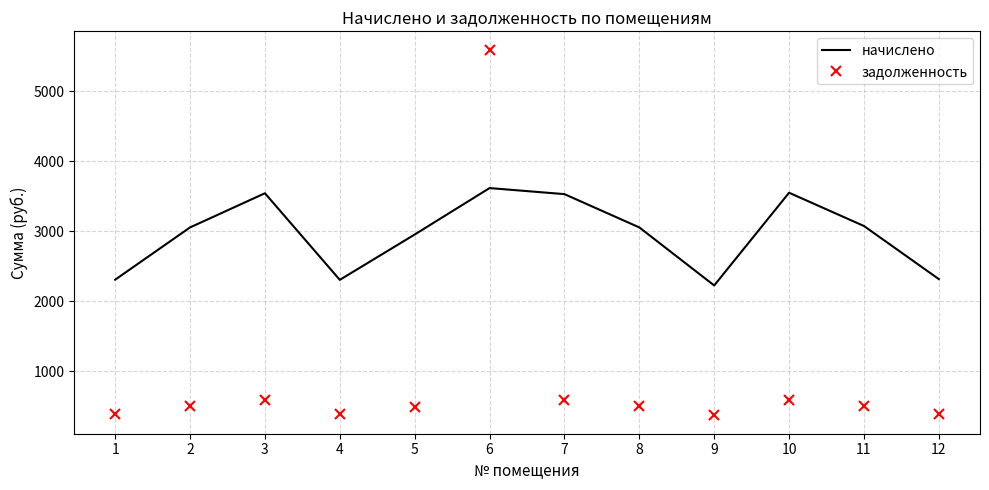

What is the difference between the maximum and second lowest values in the начислено series?

1311.2